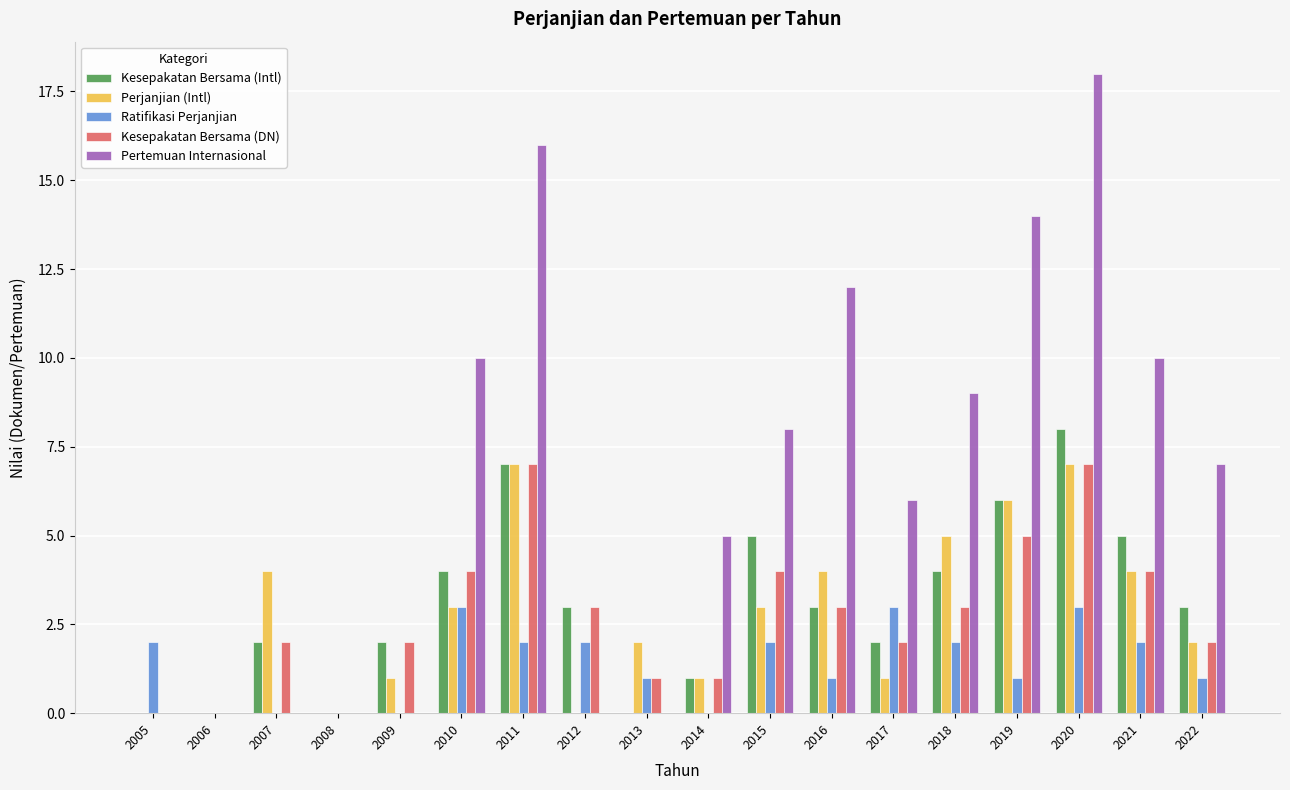

Does the chart contain stacked bars?

No